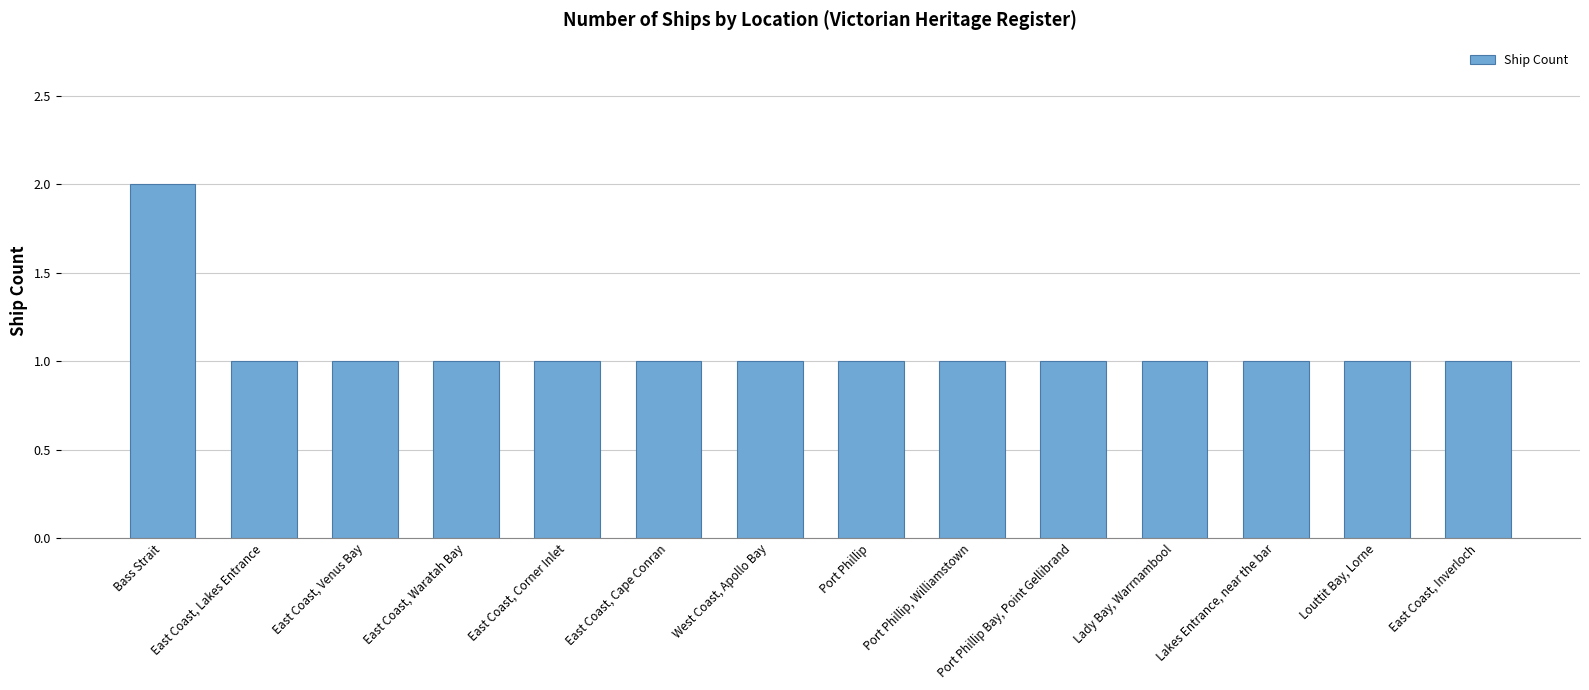

What is the smallest value displayed?

1